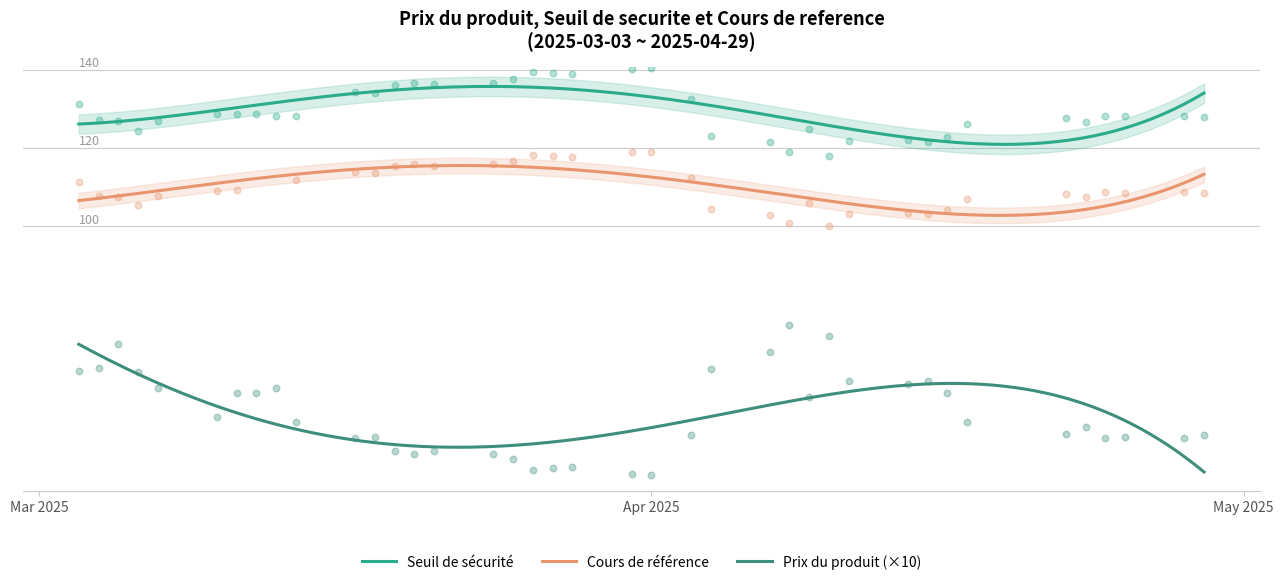

At which category is the sum across all series the highest?

2025-04-01